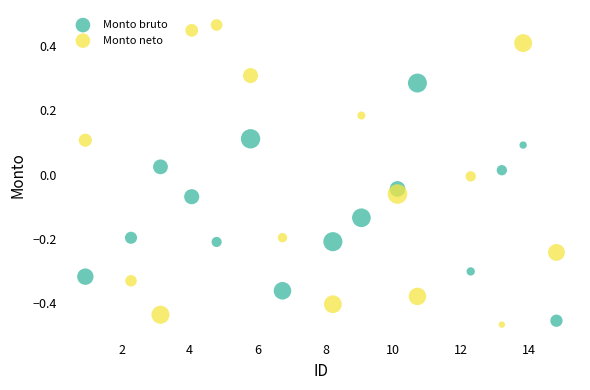

Which series has the widest spread of Y values?

Monto neto